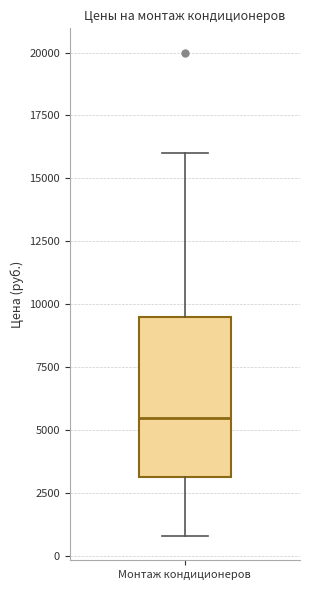

Transcribe this box plot: give where the median line is, the range the box spans, and where the two whiskers end, as read against the y-axis. The values are not printed on the chart, so give them approximately, as read against the axis.

median 5500, box 3000 to 9500, whiskers 1000 to 16000